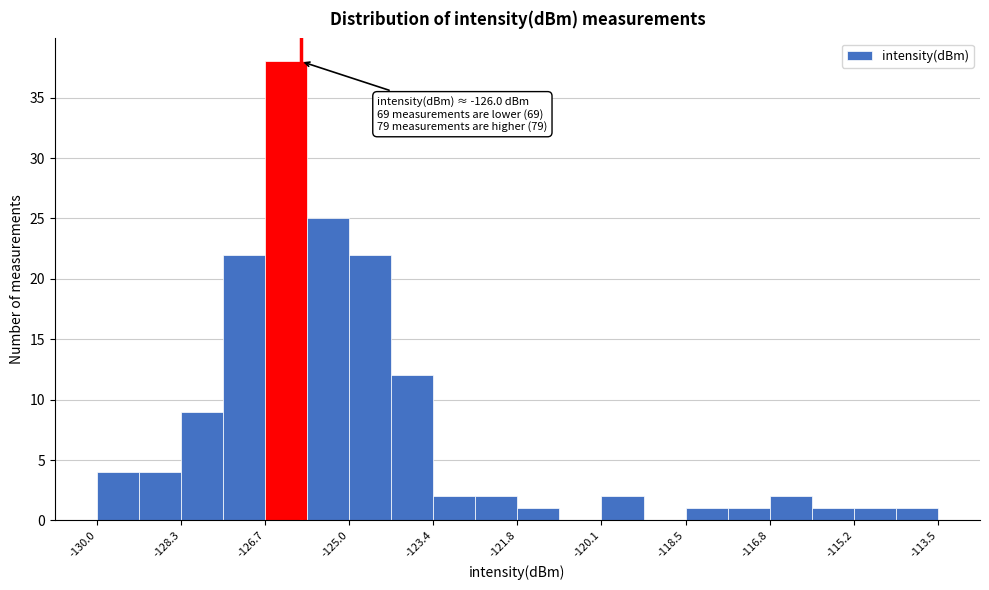

Over which range of the x-axis is the bar tallest?

-126.6 to -125.8